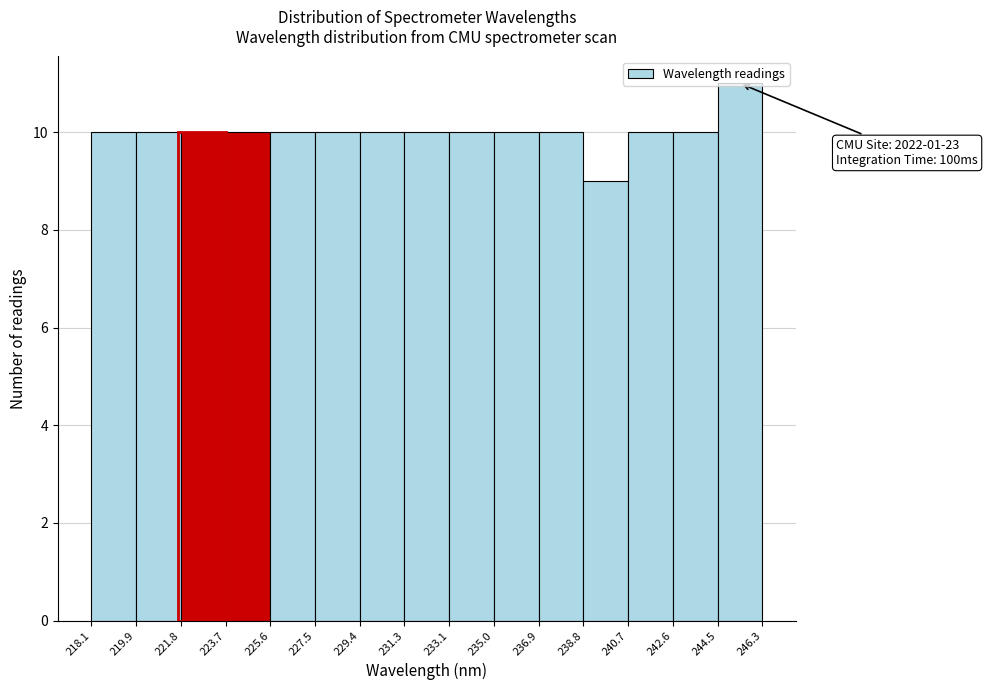

Over which range of the x-axis is the bar tallest?

244.5 to 246.3